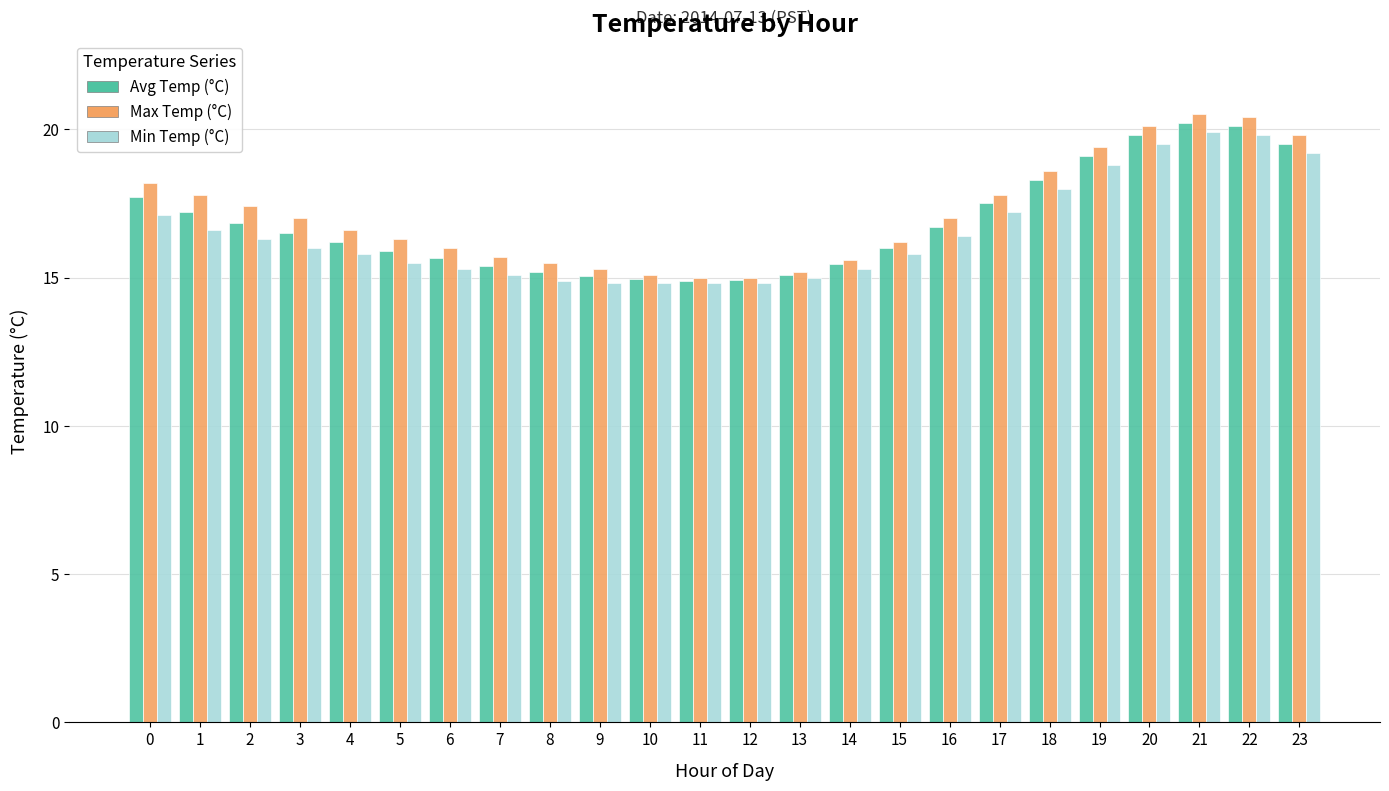

What is the difference between the maximum and minimum values in the Avg Temp (°C) series?

5.3